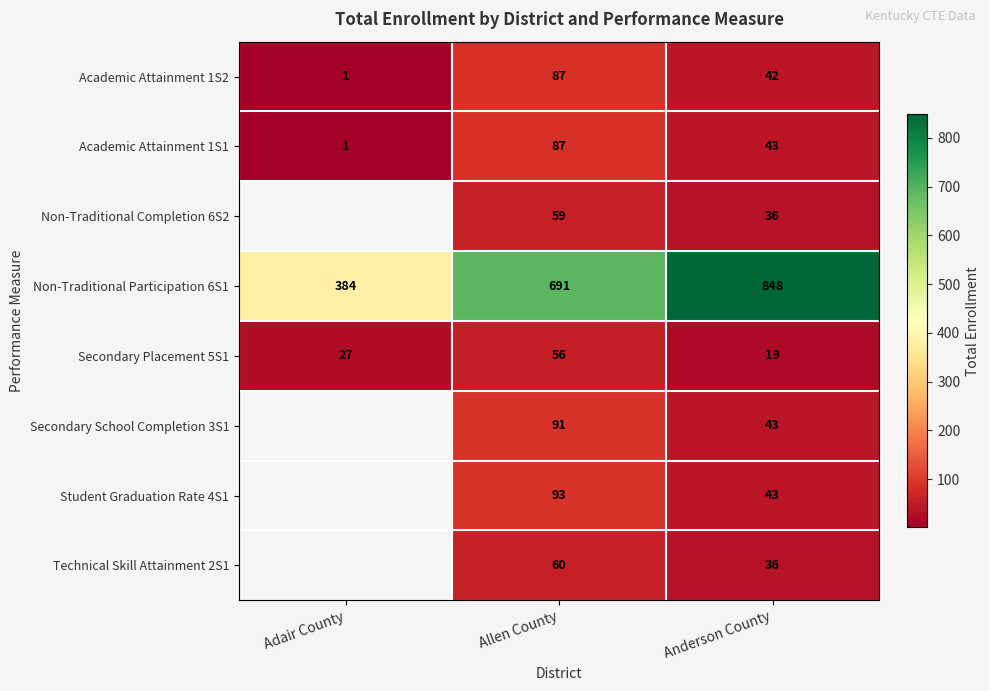

Where does the Academic Attainment 1S1 series first go above 43?

Allen County